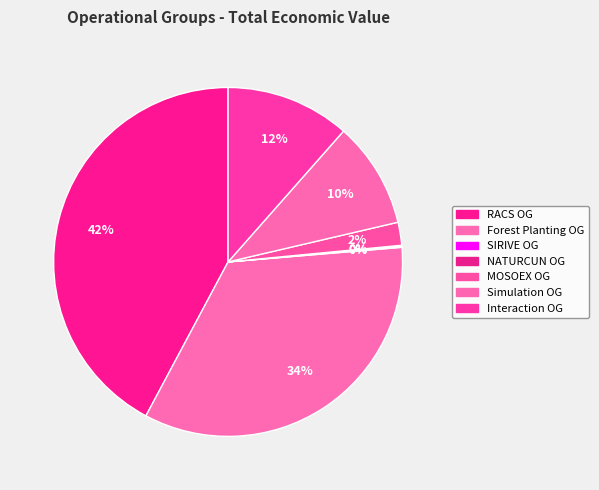

To the nearest percent, what is the difference between the largest and smallest slice percentages?

42%